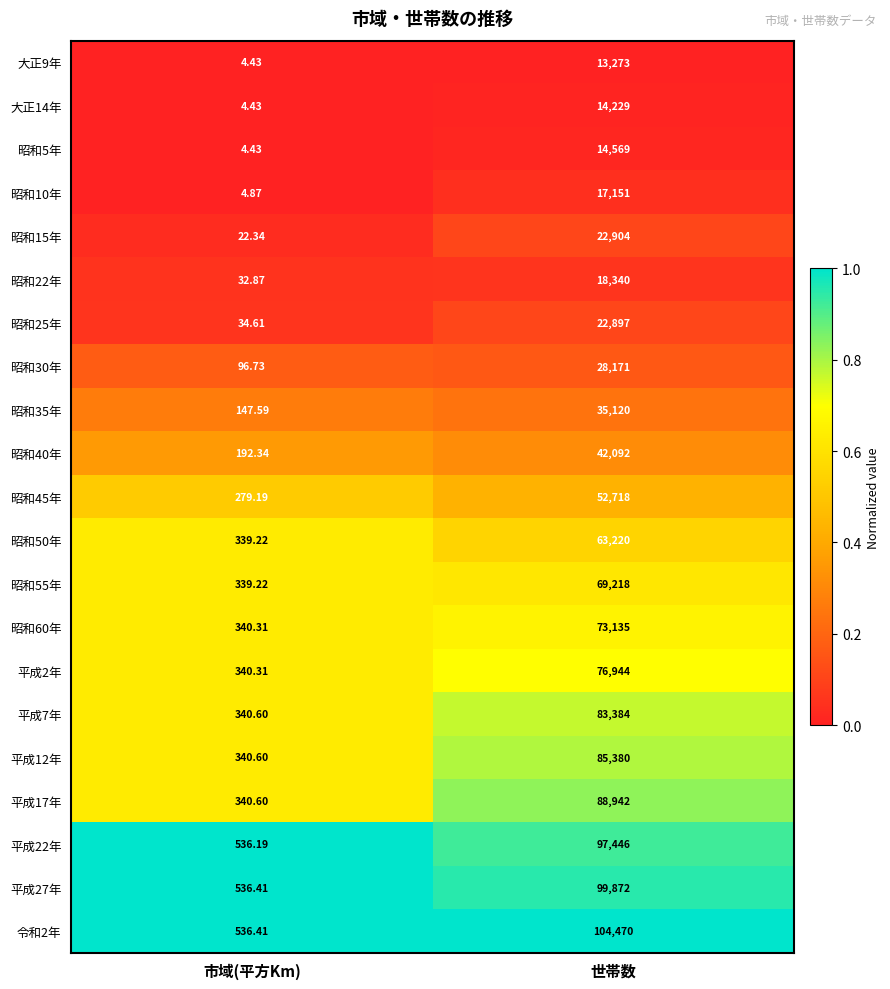

Which category has the highest value across all series?

世帯数